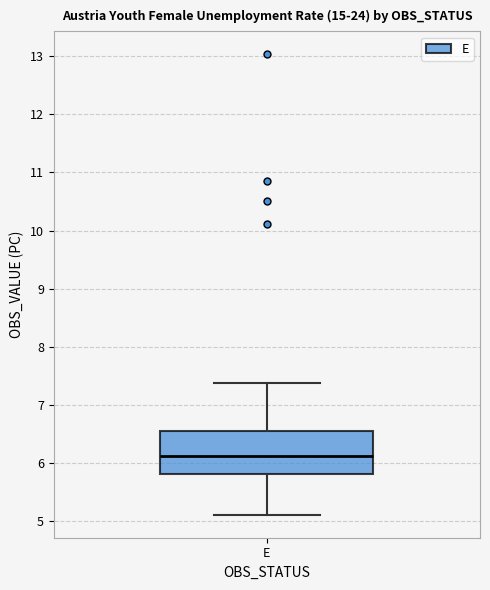

Read this box plot against the y-axis: the position of the median line, the range covered by the box, and the ends of both whiskers. The values are not printed on the chart, so give them approximately, as read against the axis.

median 6.1, box 5.8 to 6.6, whiskers 5.1 to 7.4